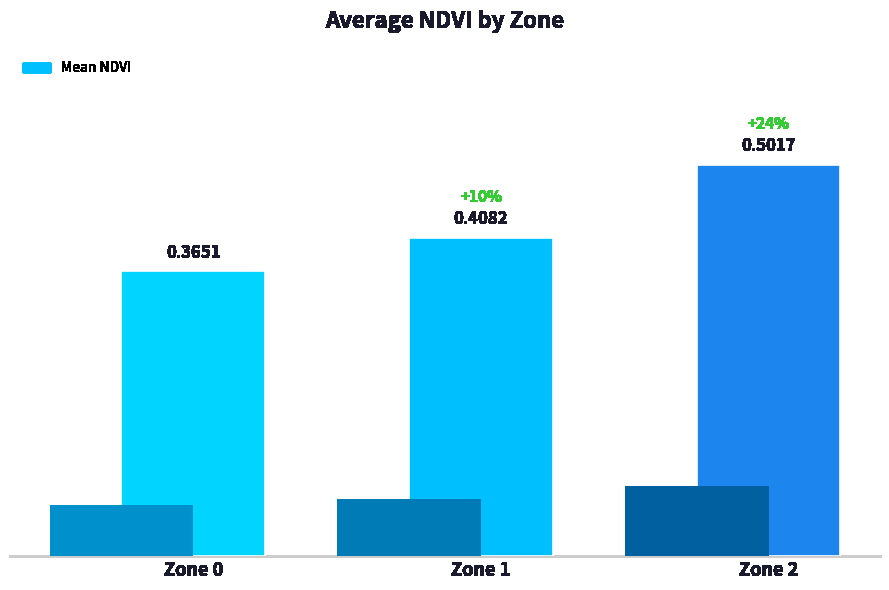

What is the minimum value shown in the chart?

0.4